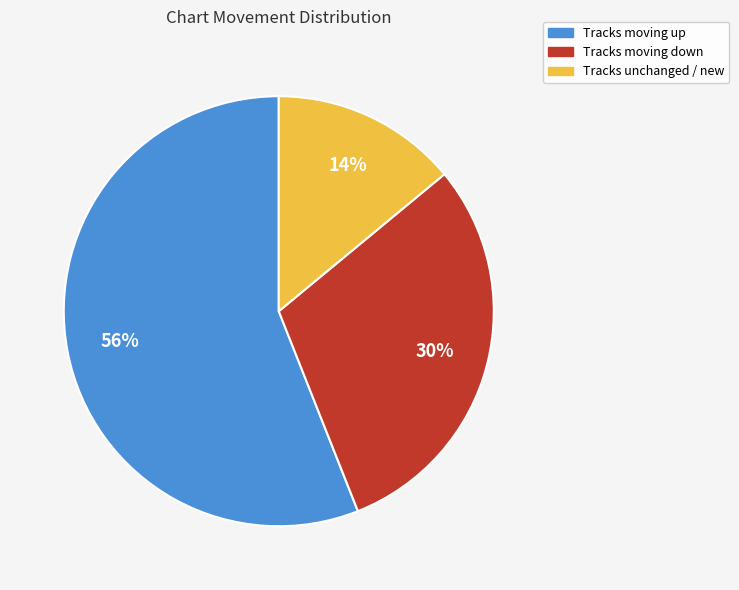

To the nearest percent, what is the average slice percentage?

33%